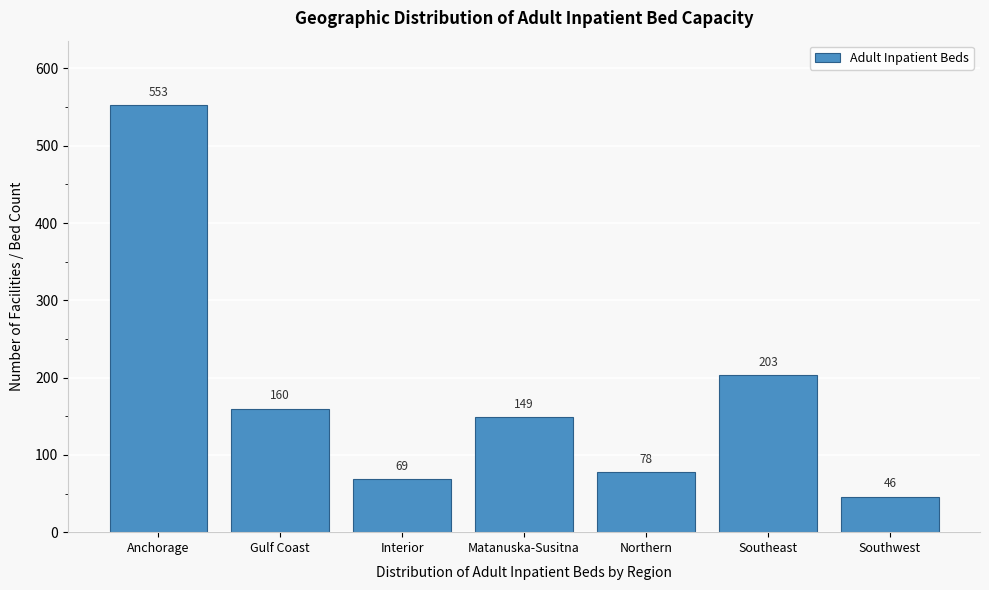

Reading left to right, list all the values displayed in this chart.

Anchorage=553	Gulf Coast=160	Interior=69	Matanuska-Susitna=149	Northern=78	Southeast=203	Southwest=46